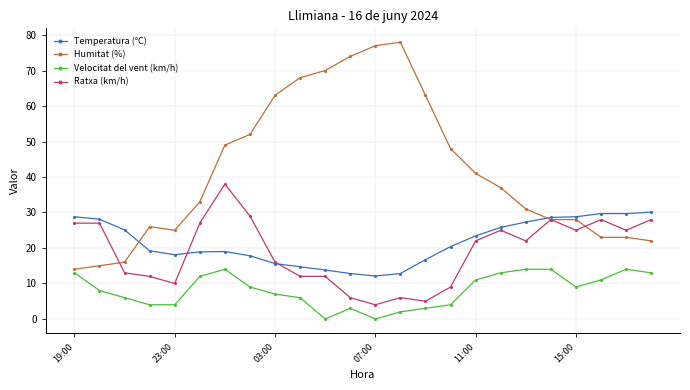

What is the sum of all Temperatura (°C) values?

517.3